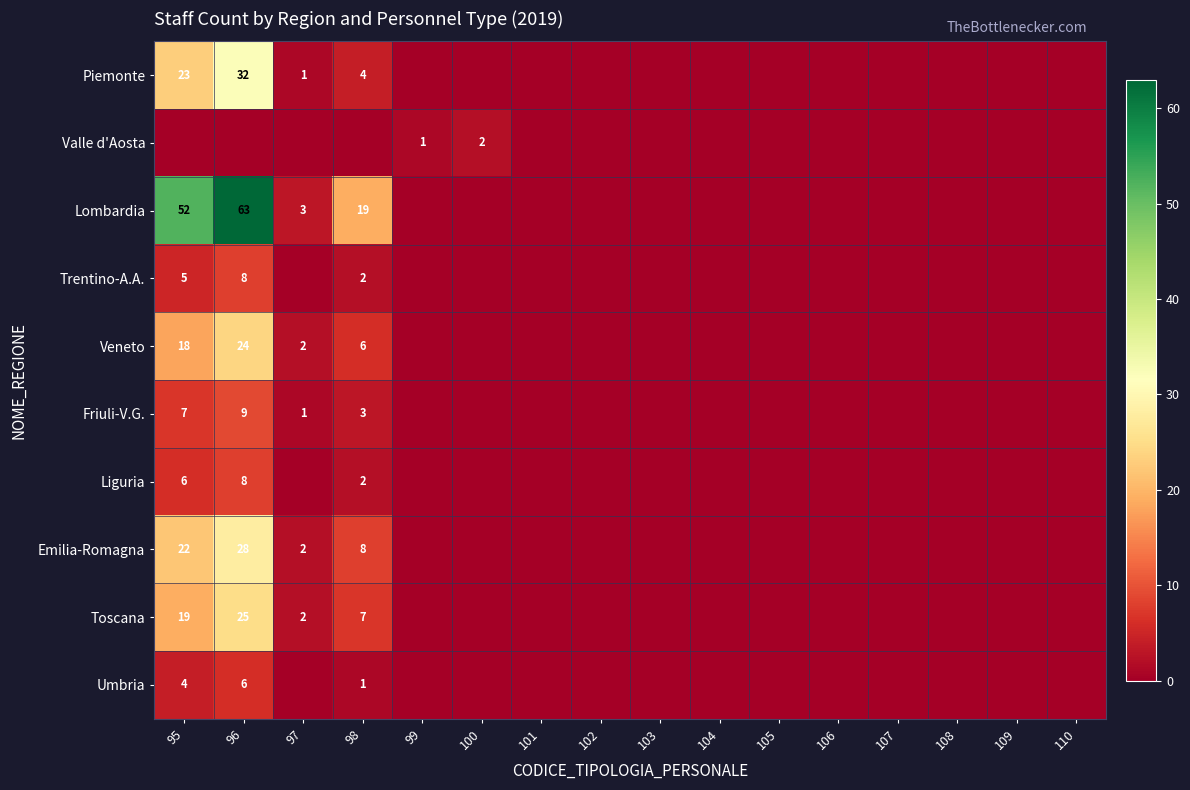

How many series are shown in this chart?

10